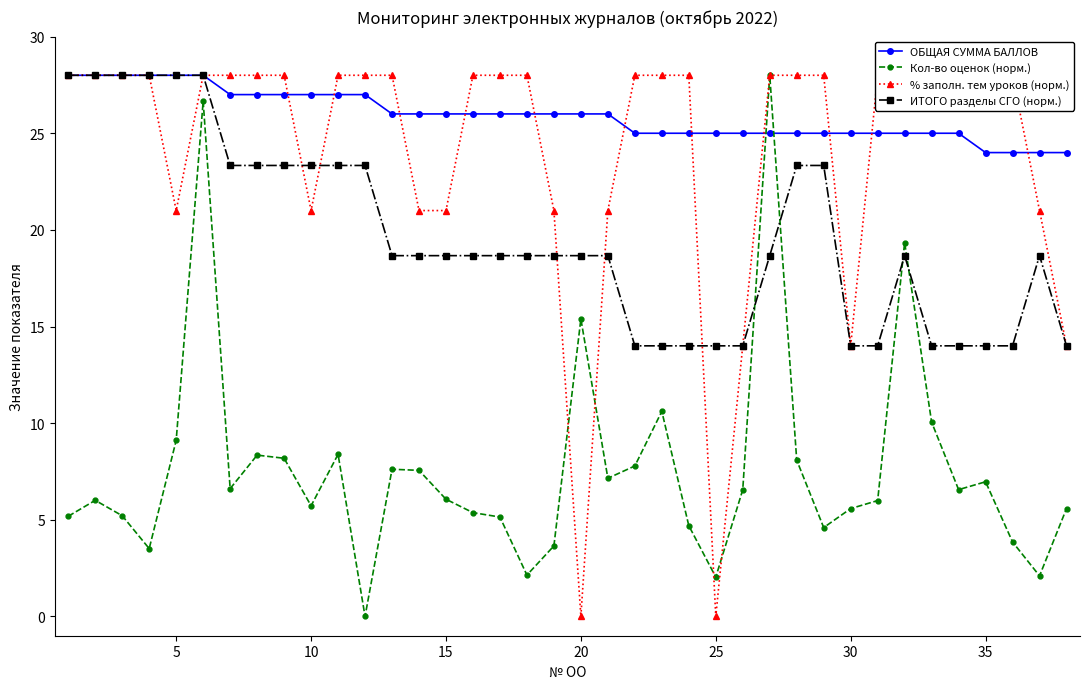

True or false: ИТОГО разделы СГО (норм.) and ОБЩАЯ СУММА БАЛЛОВ cross at least once.

False